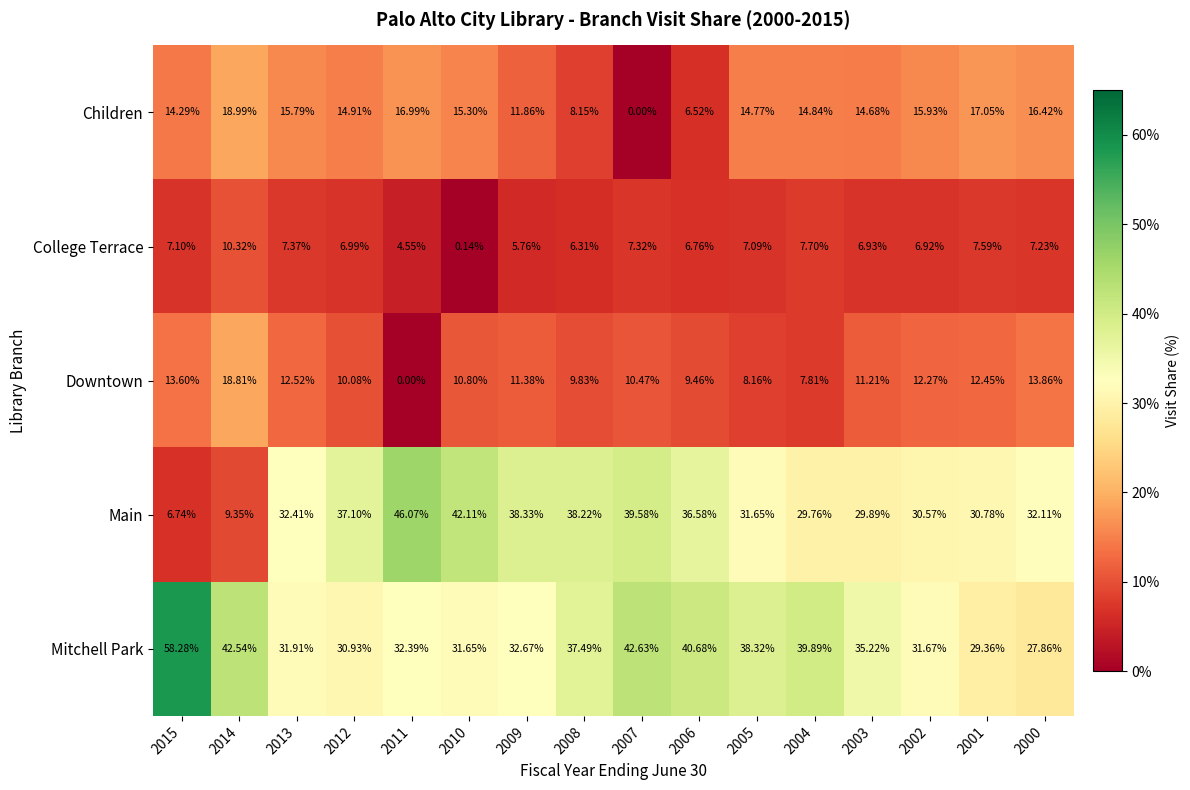

Which series has the largest range (max minus min)?

Main